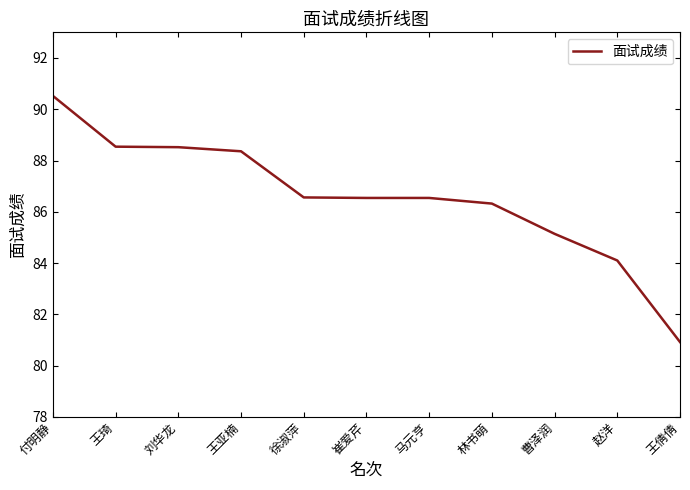

What is the difference between the values at 徐淑萍 and 刘华龙?

2.0